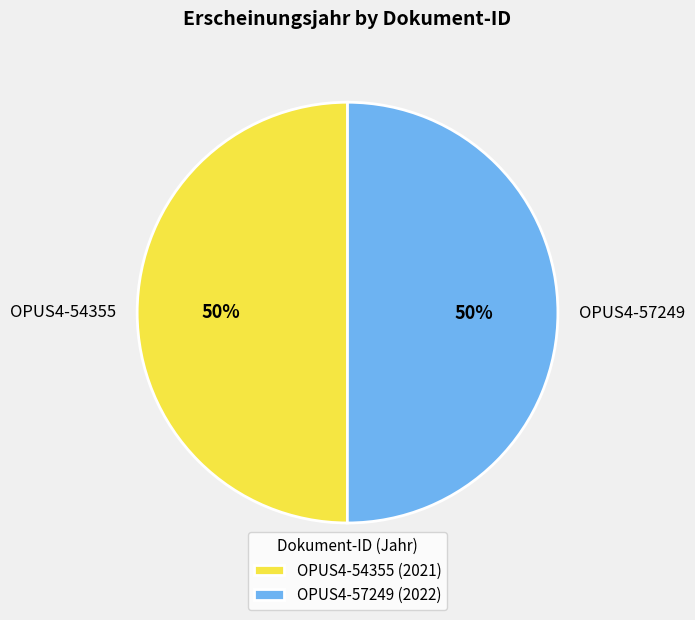

Is it true that OPUS4-57249 is 50% of the pie?

True